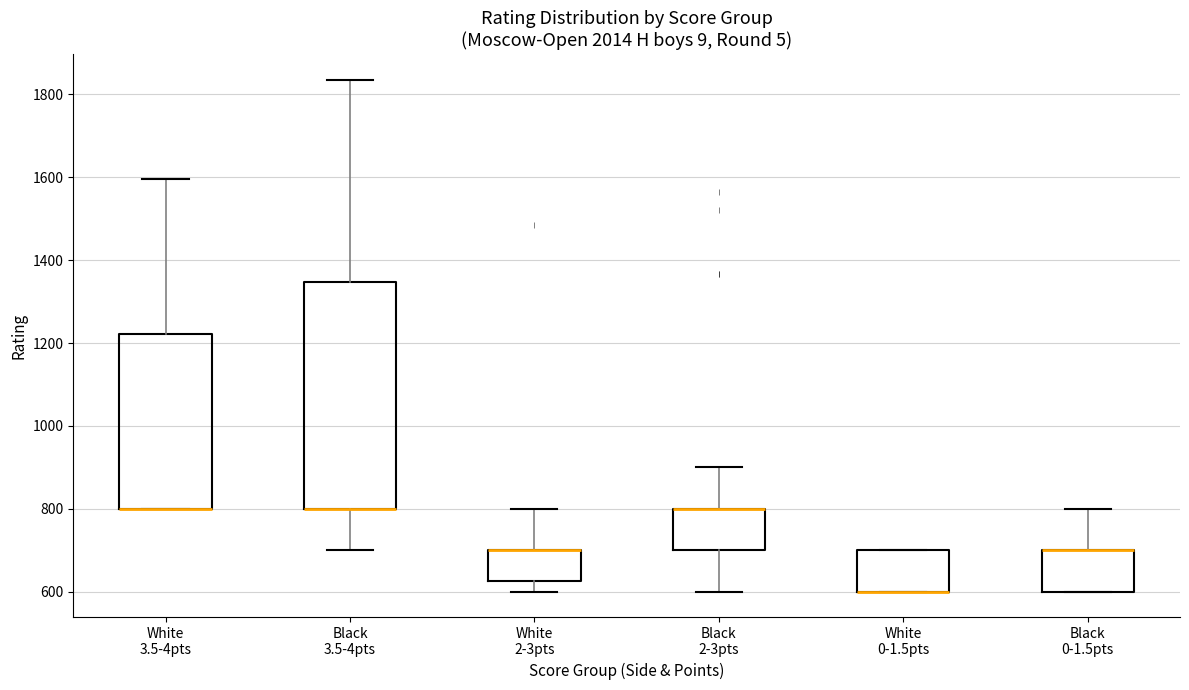

Where is the lower edge of the box for White 0-1.5pts on the y-axis? The values are not printed on the chart, so give them approximately, as read against the axis.

600